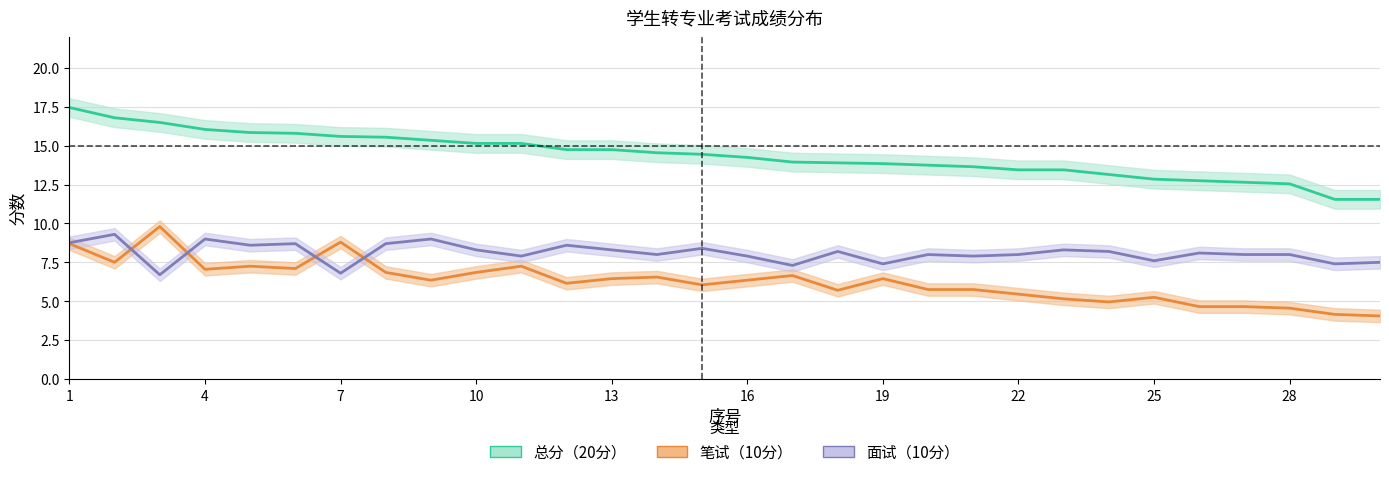

List the series in order of their peak value, highest first.

总分（20分）, 笔试（10分）, 面试（10分）